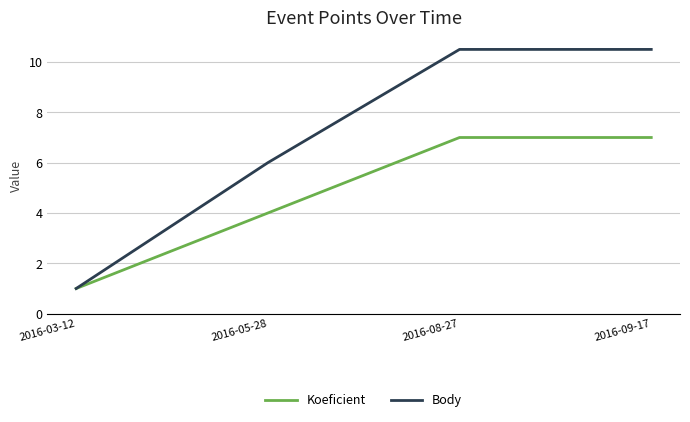

Is this an area chart (filled region under the line)?

No